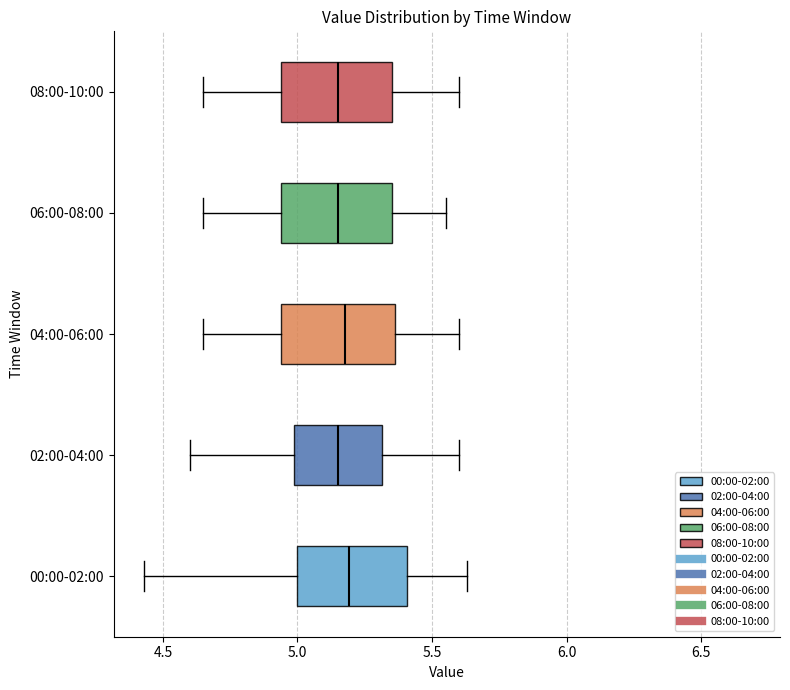

Reading bottom to top, transcribe this box plot: for each box, give where its median line is, the range the box spans, and where its two whiskers end, as read against the x-axis. The values are not printed on the chart, so give them approximately, as read against the axis.

00:00-02:00: median 5.20, box 5.00 to 5.40, whiskers 4.45 to 5.65
02:00-04:00: median 5.15, box 5.00 to 5.30, whiskers 4.60 to 5.60
04:00-06:00: median 5.20, box 4.95 to 5.35, whiskers 4.65 to 5.60
06:00-08:00: median 5.15, box 4.95 to 5.35, whiskers 4.65 to 5.55
08:00-10:00: median 5.15, box 4.95 to 5.35, whiskers 4.65 to 5.60